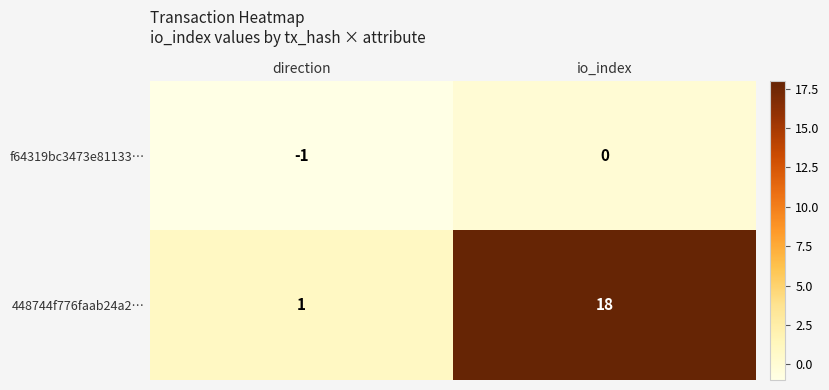

Which category has the lowest value in the 448744f776faab24a2… series?

direction